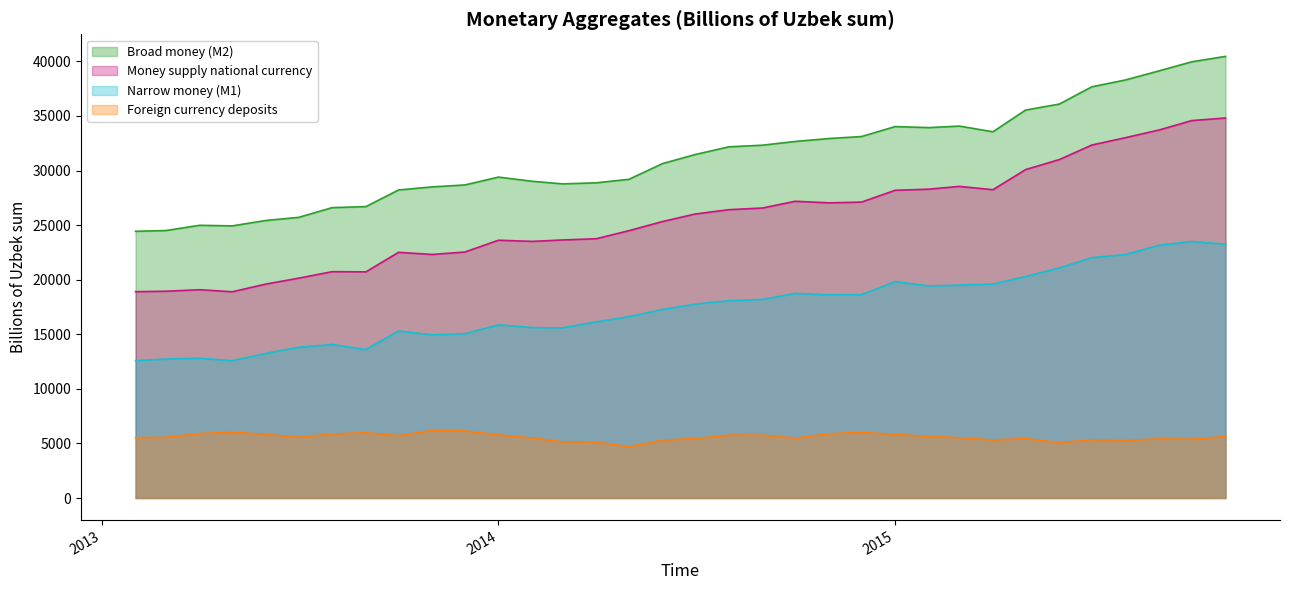

Rank the series by their average value, from highest to lowest.

Broad money (M2), Money supply national currency, Narrow money (M1), Foreign currency deposits